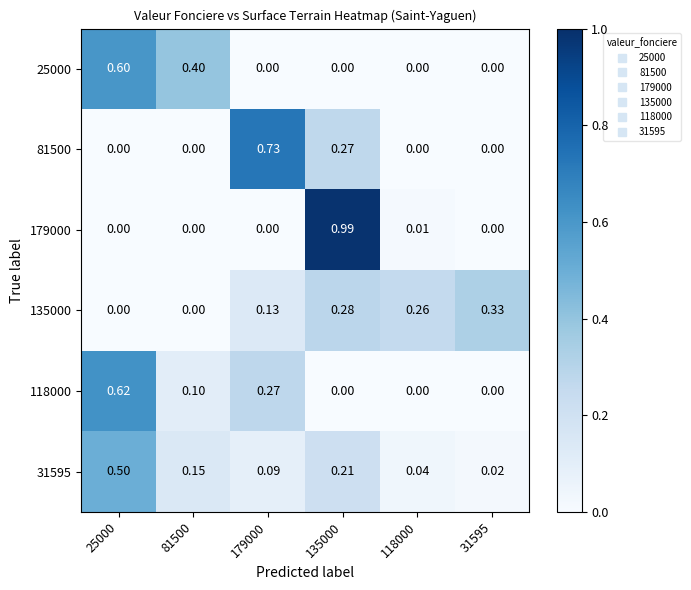

Rank the series by their maximum value, from highest to lowest.

179000, 81500, 118000, 25000, 31595, 135000